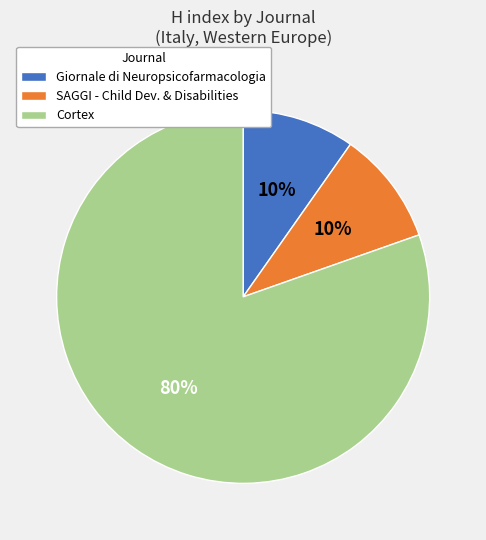

Is it true that Giornale di Neuropsicofarmacologia is 16% of the pie?

False